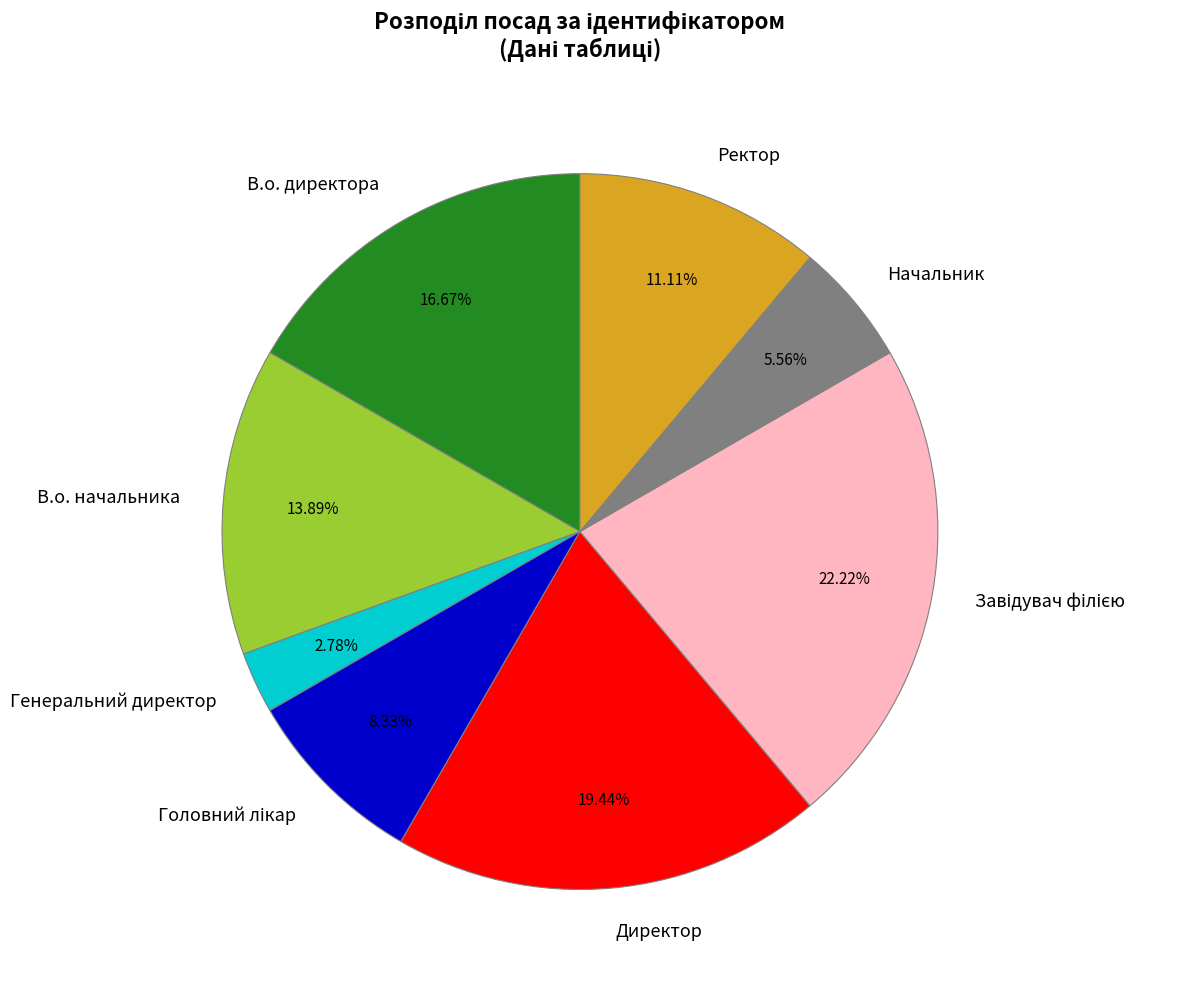

What portion of the pie excludes В.о. начальника?

86.1%